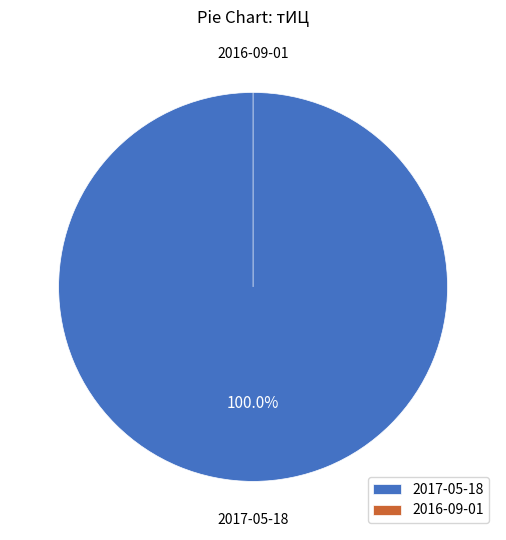

How many slices are in this pie chart?

2